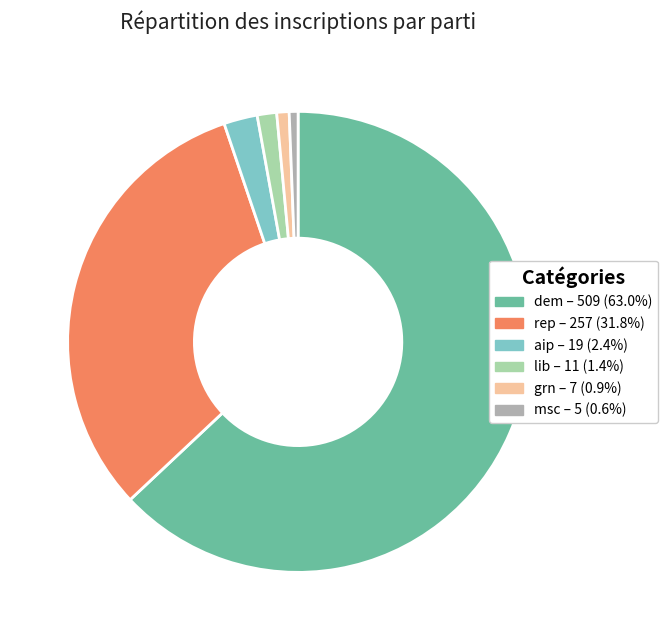

The lib slice represents 8% of the pie. True or false?

False